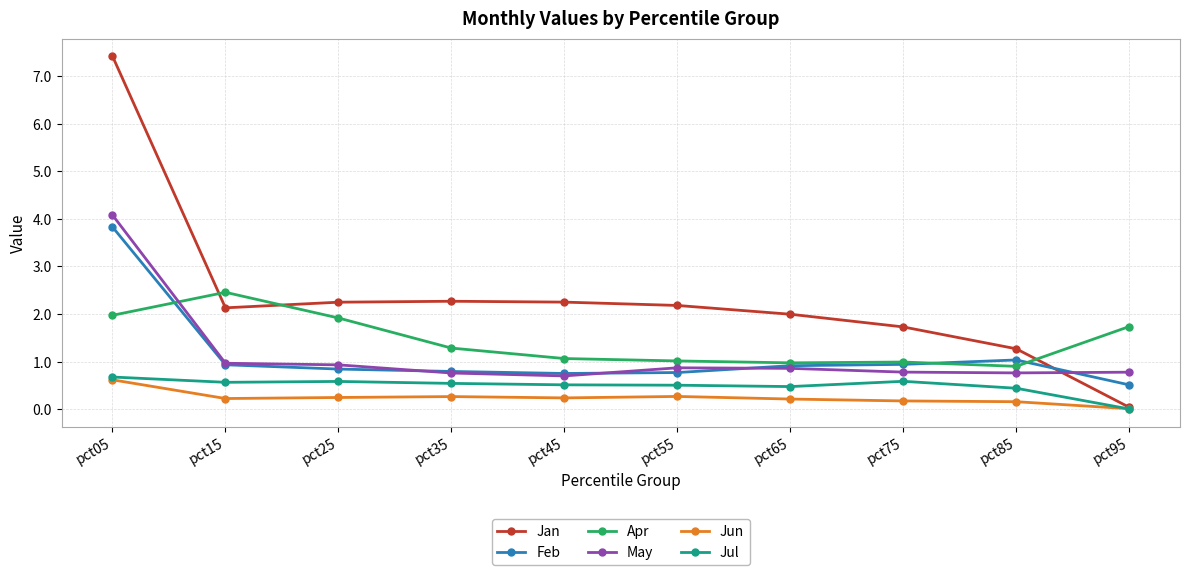

True or false: Apr and Jul intersect in this chart.

False